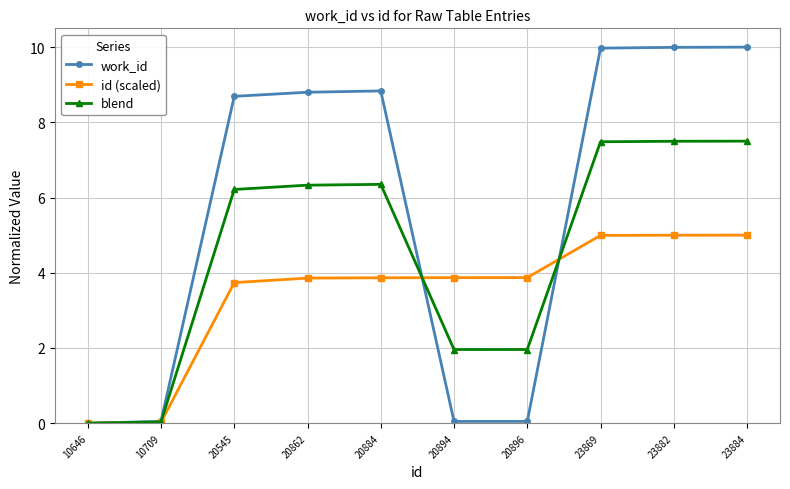

What is the value of the blend point at the 4th from the left?

6.3